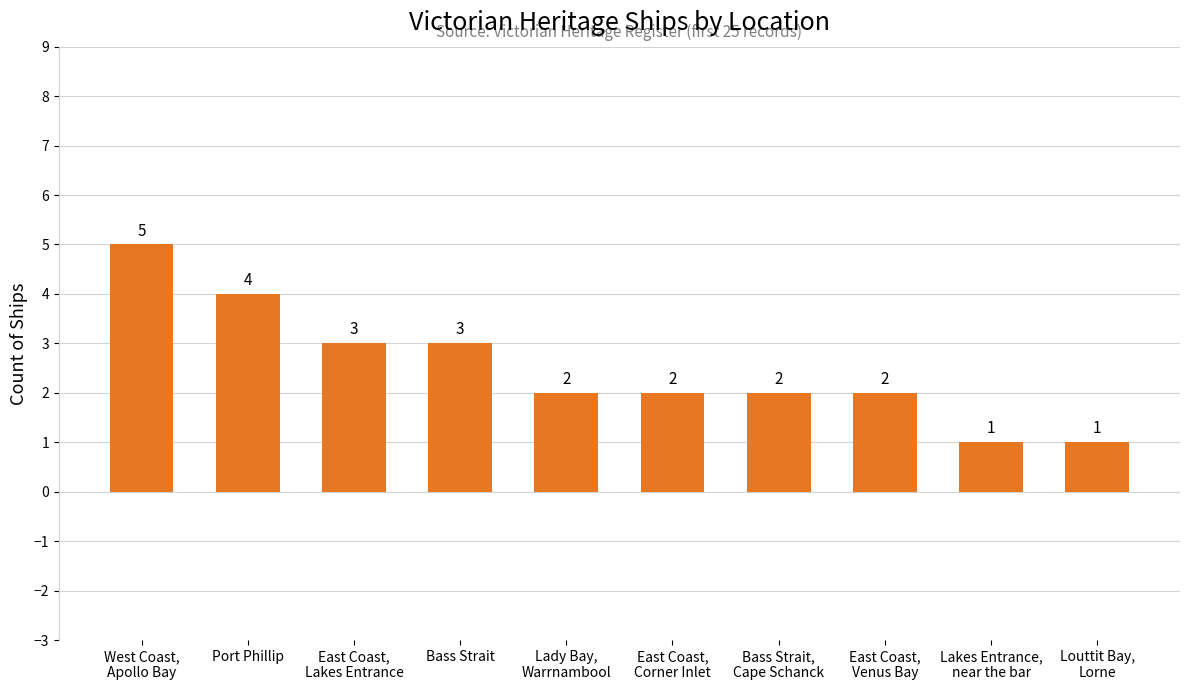

What is the sum of all values?

25